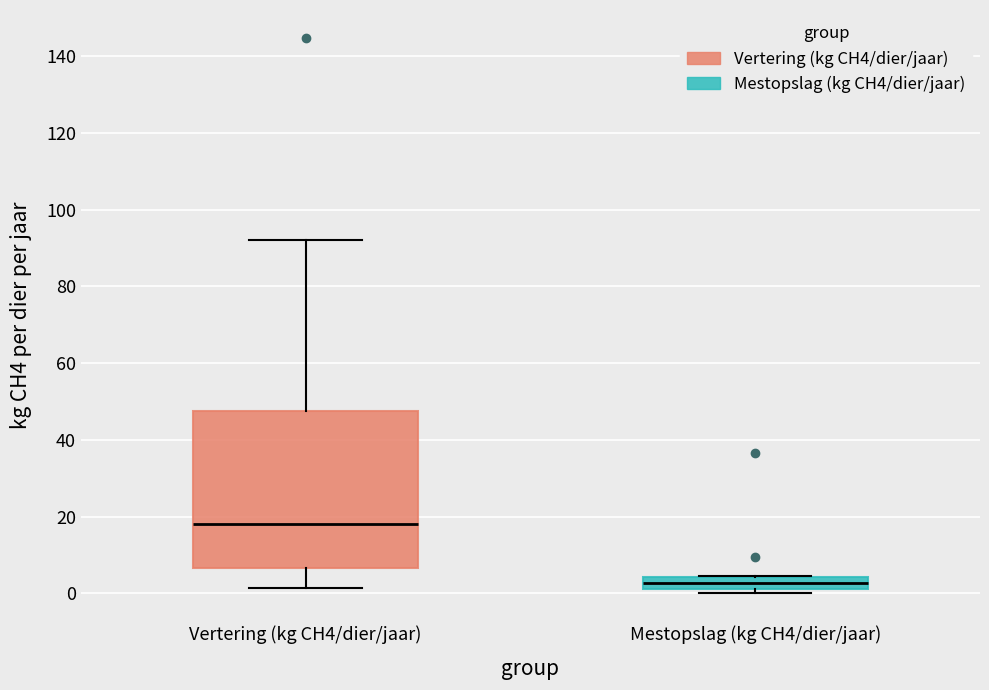

Which box is the tallest, from its lower edge to its upper edge?

Vertering (kg CH4/dier/jaar)